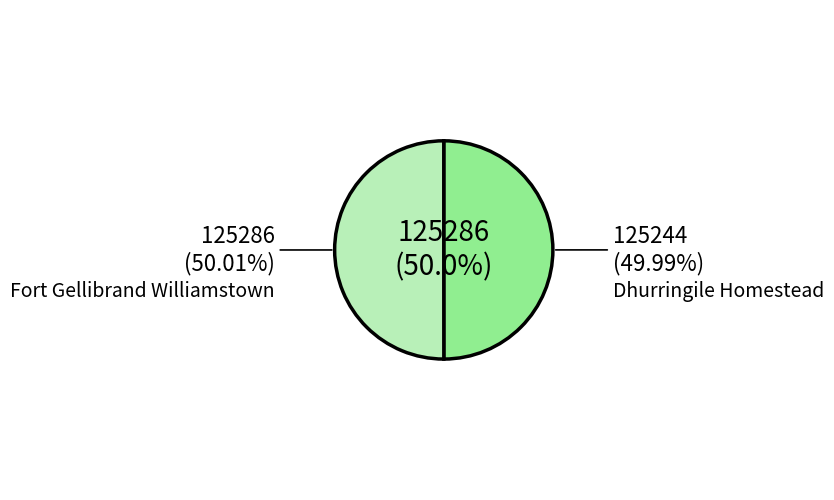

To the nearest percent, what is the average slice percentage?

50%